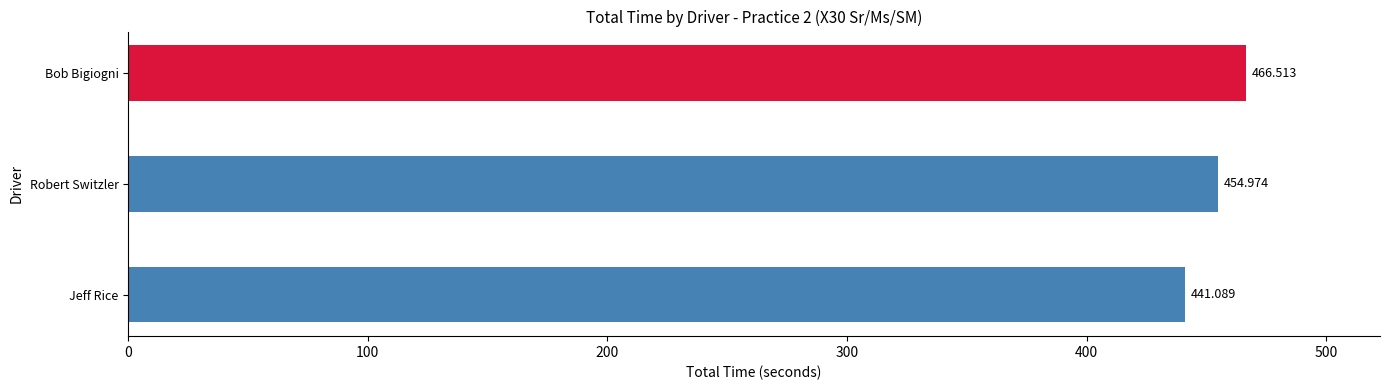

List the labels in order of value, largest first.

Bob Bigiogni, Robert Switzler, Jeff Rice